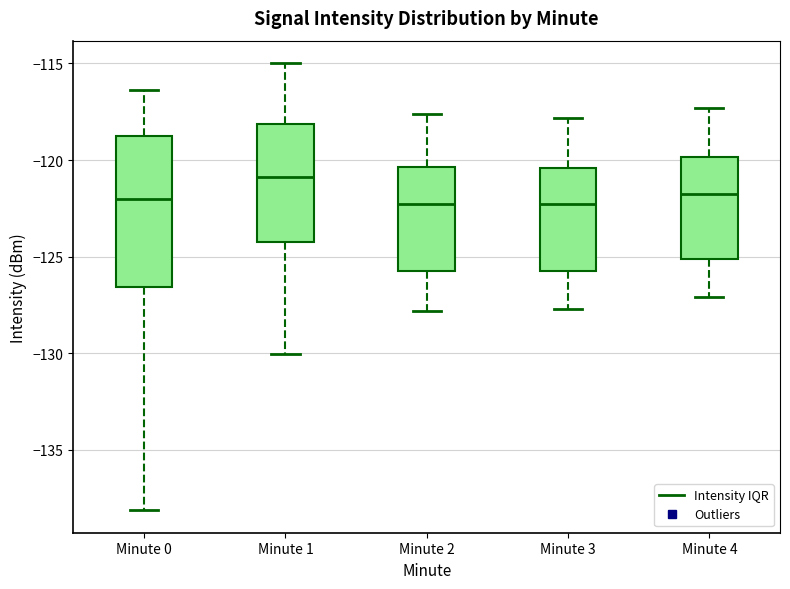

Where does the upper whisker of the box for Minute 3 end on the y-axis? The values are not printed on the chart, so give them approximately, as read against the axis.

-118.0